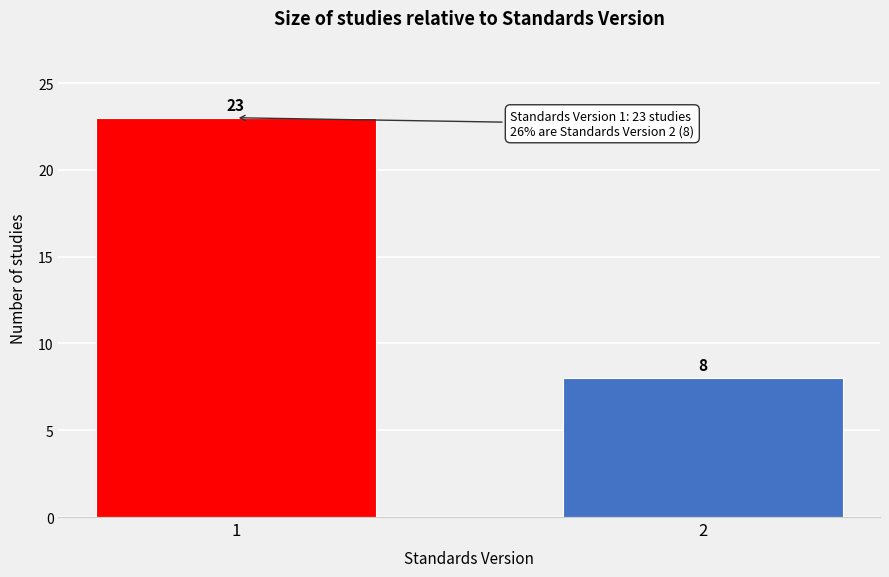

Reading right to left, extract all data points from this chart.

2=8	1=23